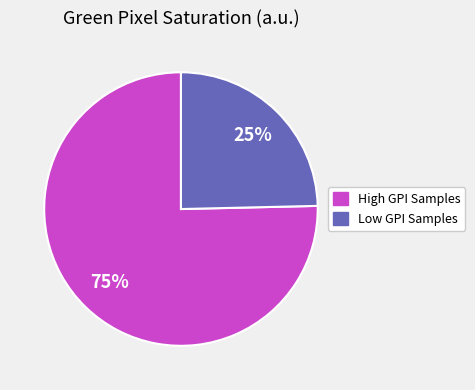

How many segments does this pie chart have?

2